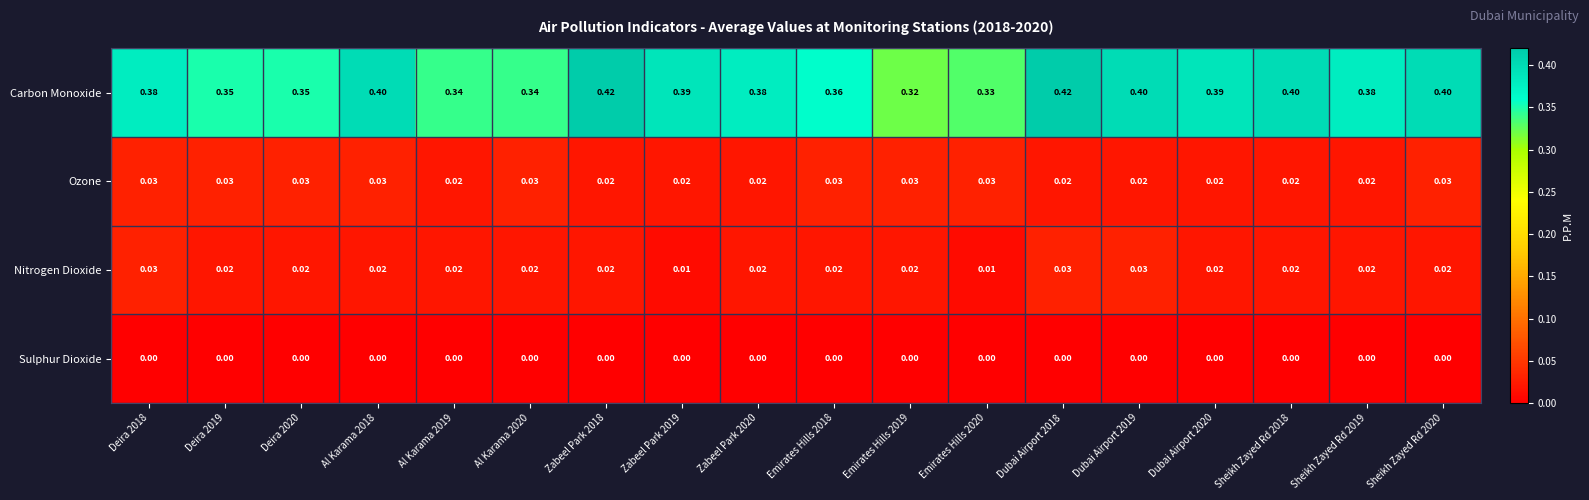

Is the value of Carbon Monoxide at Al Karama 2019 greater than the value of Ozone at Sheikh Zayed Rd 2018?

Yes